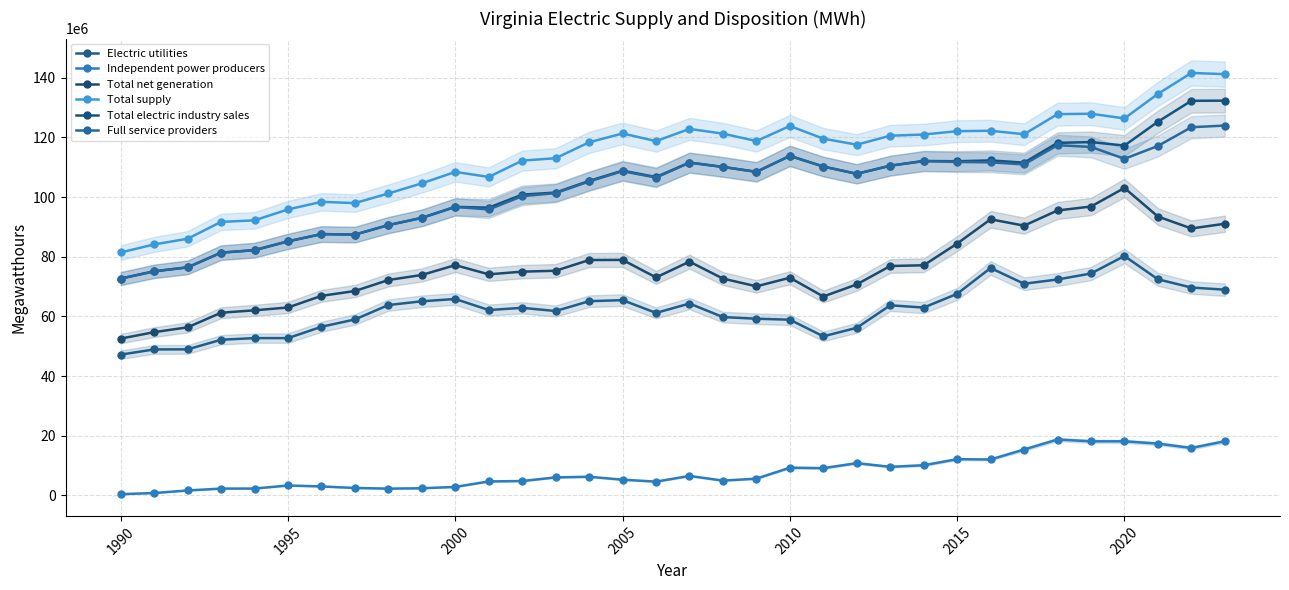

How many values in the Total electric industry sales series are below 108462463?

17